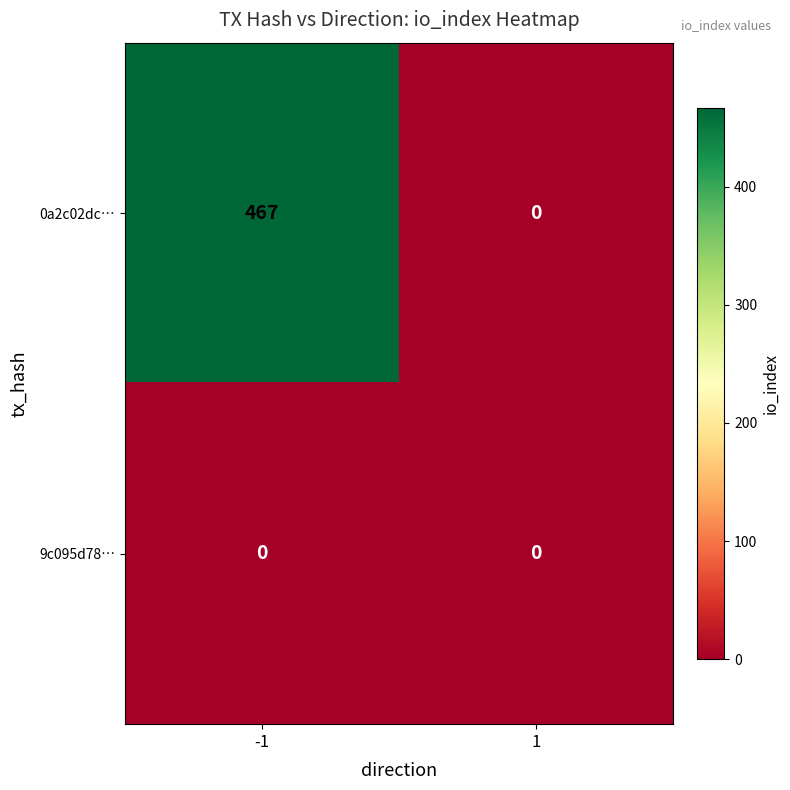

Reading right to left, transcribe all the data shown in this chart.

0a2c02dc…: 1=0	-1=467
9c095d78…: 1=0	-1=0